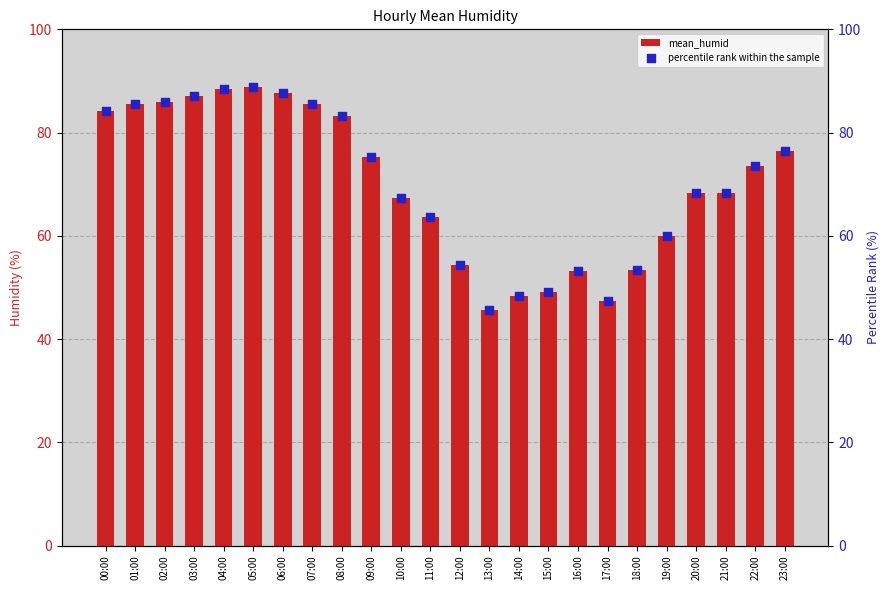

Which series has the largest Y range (max minus min)?

mean_humid